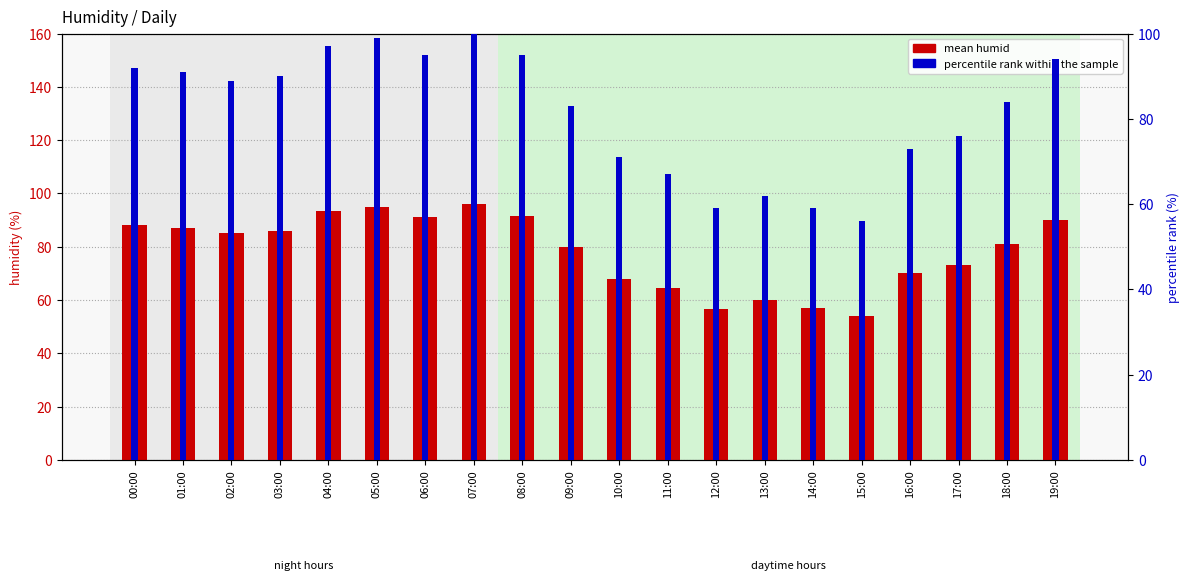

How many bars are there in each group?

2